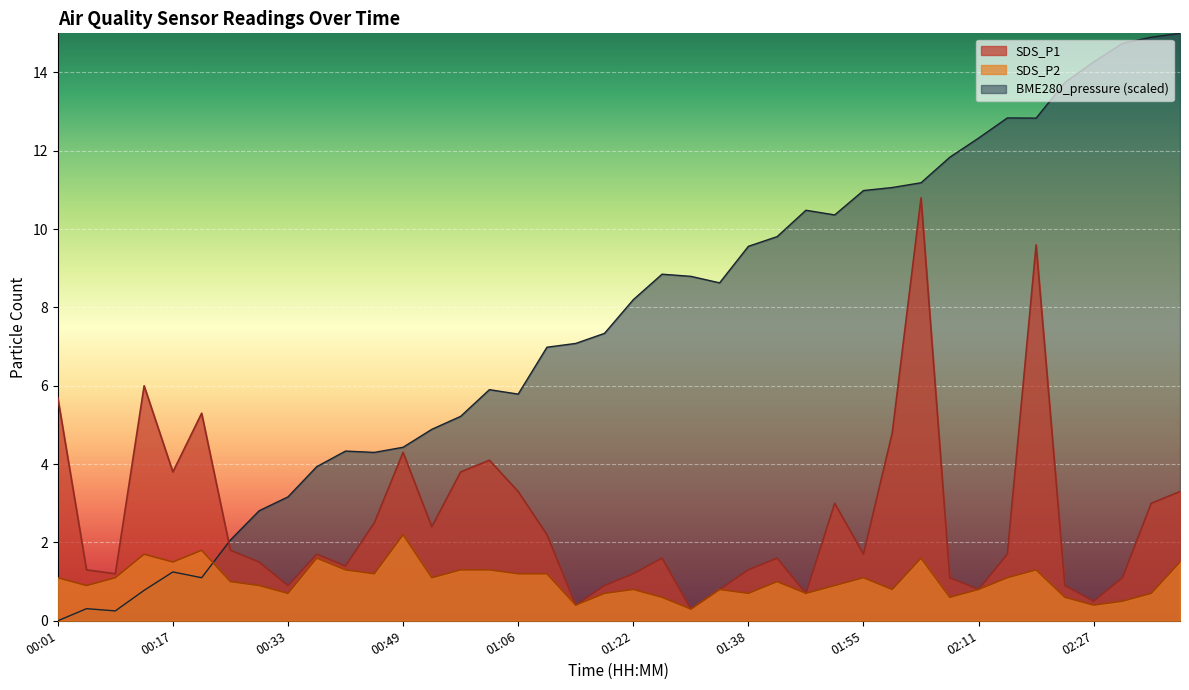

Is the value of SDS_P2 at 00:49 greater than the value of SDS_P1 at 01:10?

No